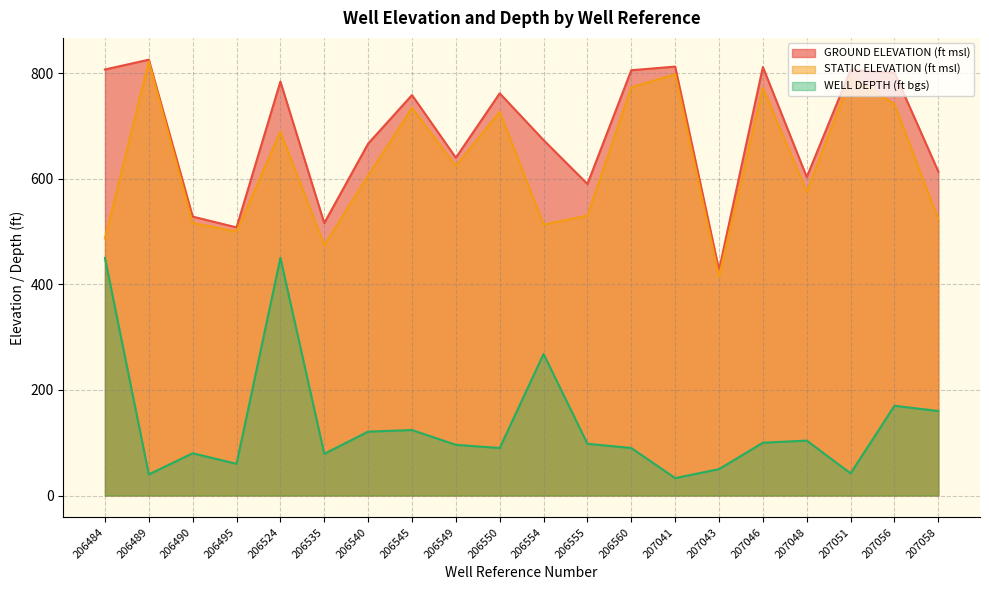

True or false: STATIC ELEVATION (ft msl) has more than 1 interior local peaks.

True